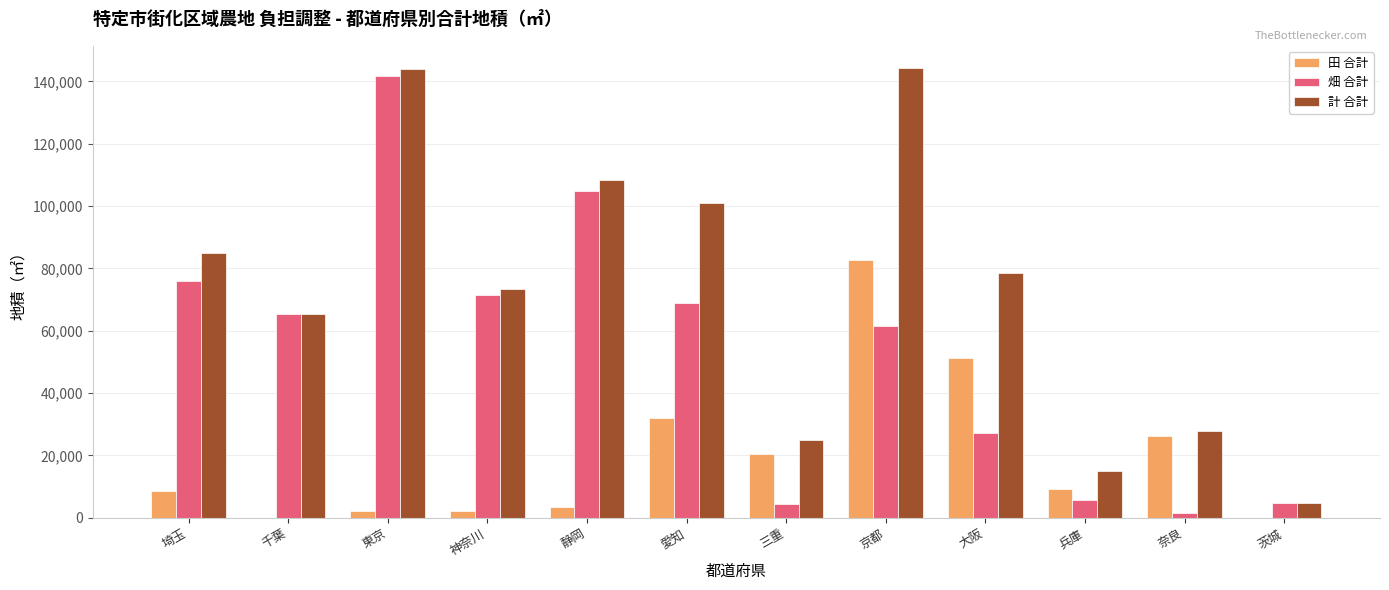

What is the greatest value displayed?

144177